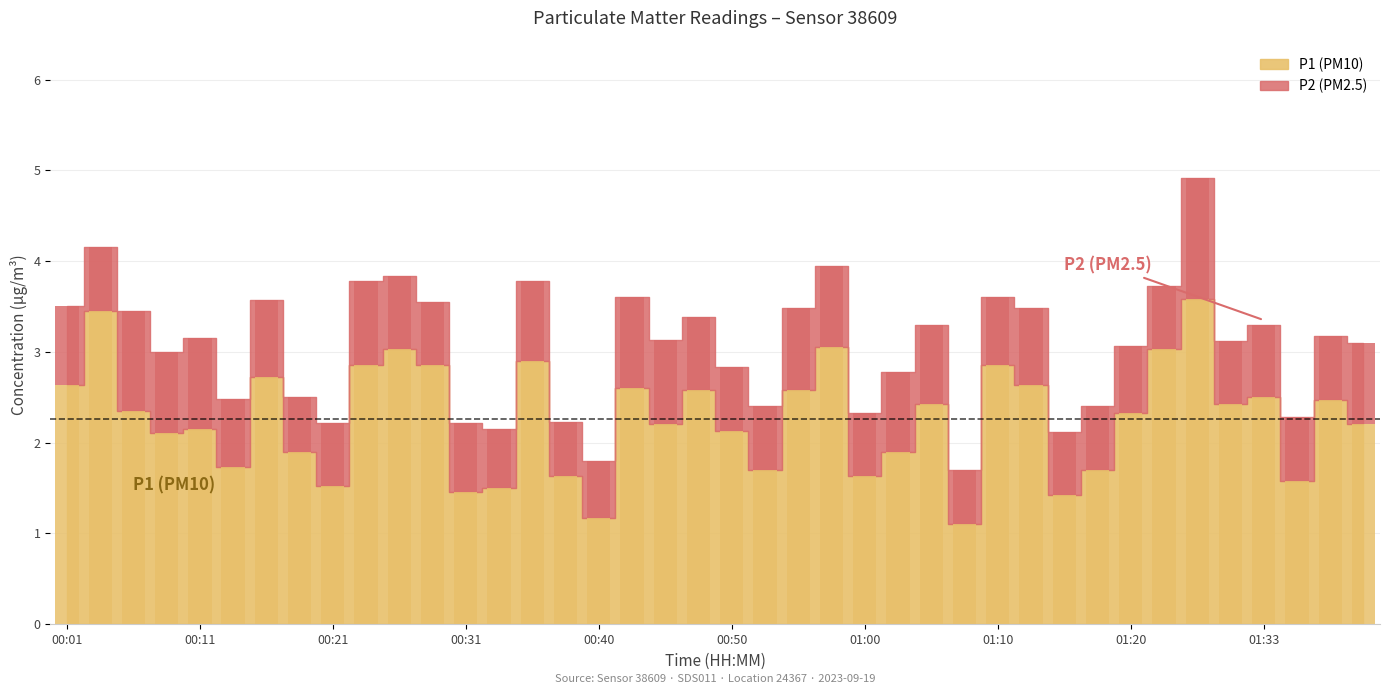

At 00:31, list the series in order from largest to smallest.

P1, P2